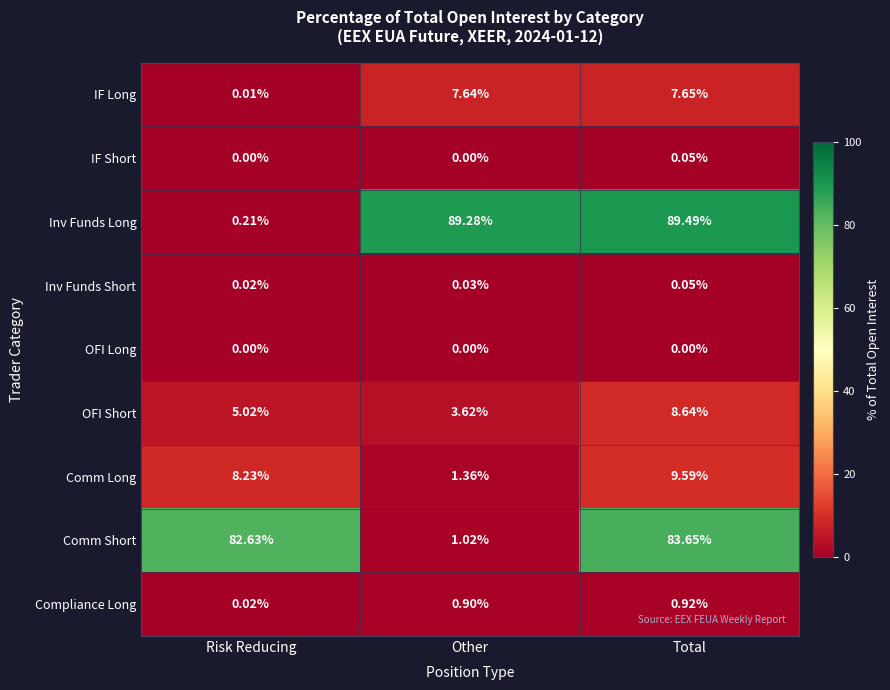

List the labels in order of Inv Funds Long value, smallest first.

Risk Reducing, Other, Total